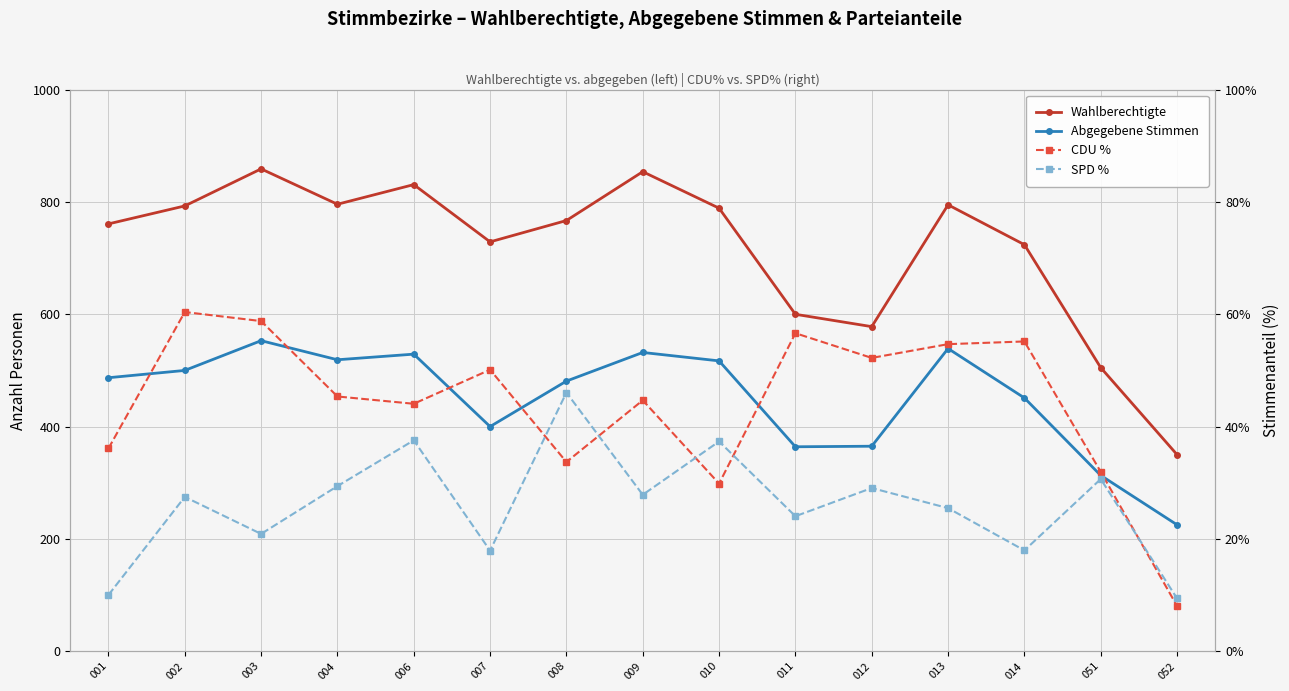

Between which two adjacent categories do SPD % and CDU % first intersect?

007 and 008